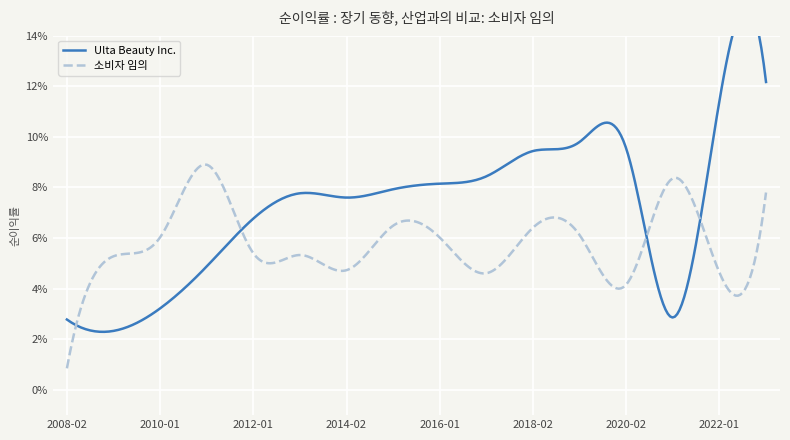

Reading left to right, what are all the values shown in this chart?

Ulta Beauty Inc.: 0.0	0.0	0.0	0.0	0.1	0.1	0.1	0.1	0.1	0.1	0.1	0.1	0.1	0.0	0.1	0.1
소비자 임의: 0.0	0.1	0.1	0.1	0.1	0.1	0.0	0.1	0.1	0.0	0.1	0.1	0.0	0.1	0.0	0.1